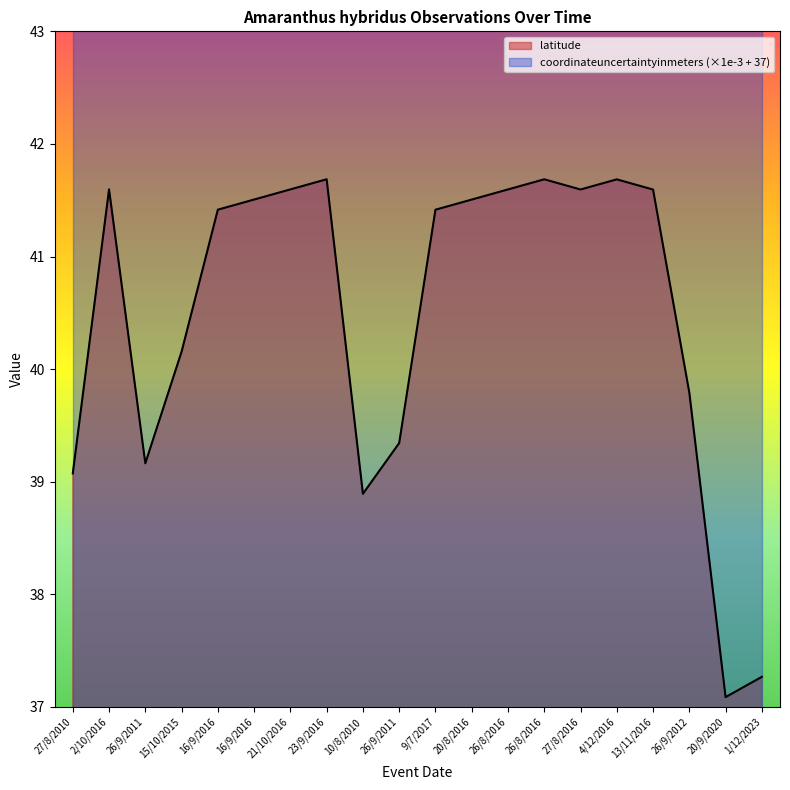

Which has a higher value, 20/8/2016 or 27/8/2010?

20/8/2016